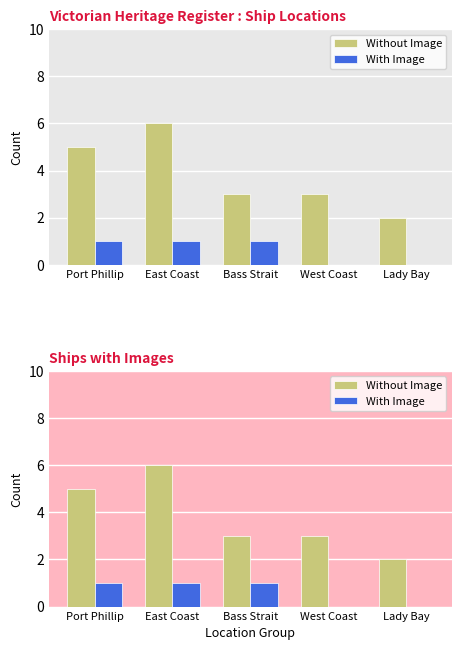

Which series has the largest range (max minus min)?

Without Image